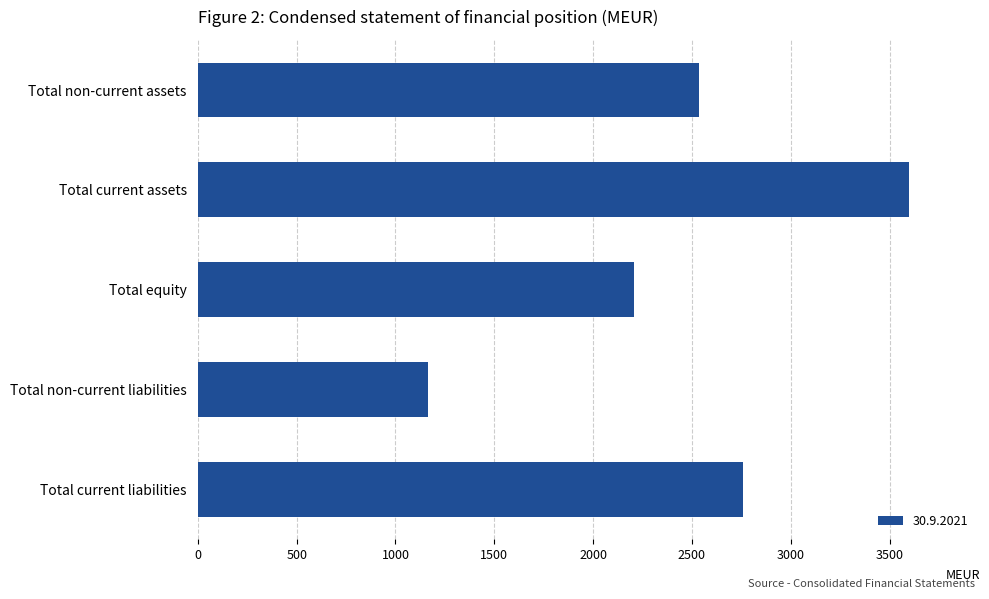

The chart shows a value of 2759 at Total current liabilities. True or false?

True